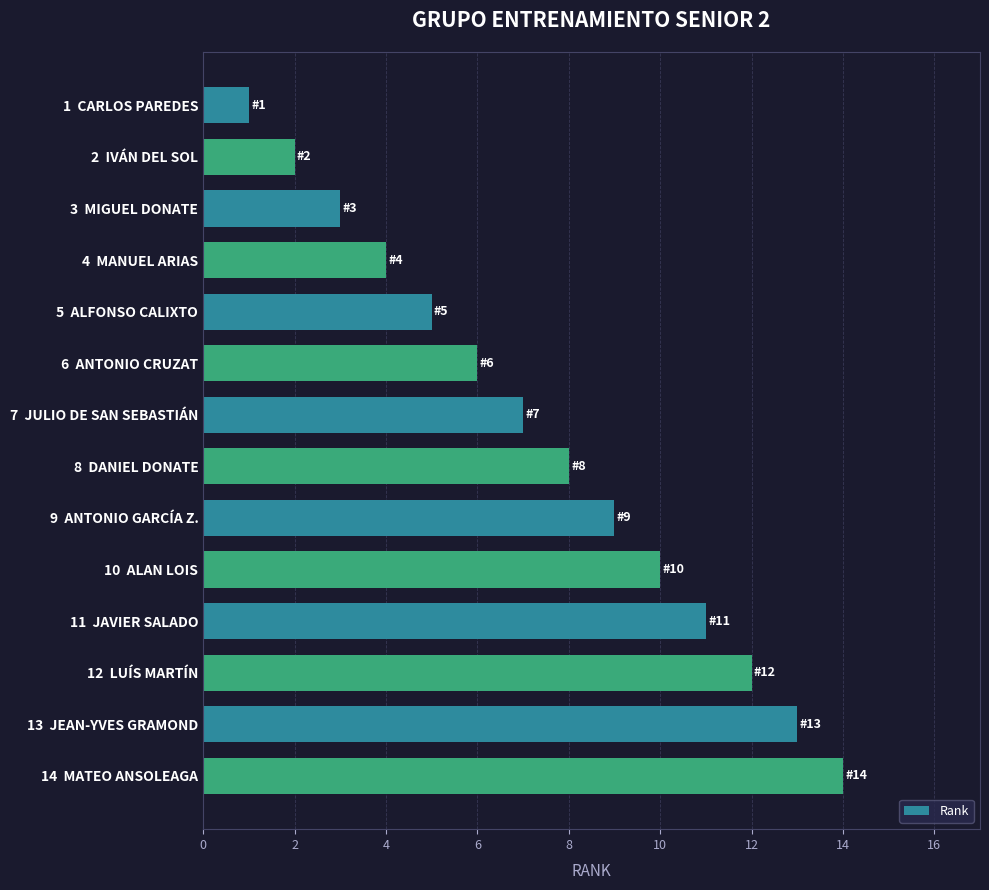

Approximately how many times larger is the value at 13  JEAN-YVES GRAMOND compared to 9  ANTONIO GARCÍA Z.?

1.4